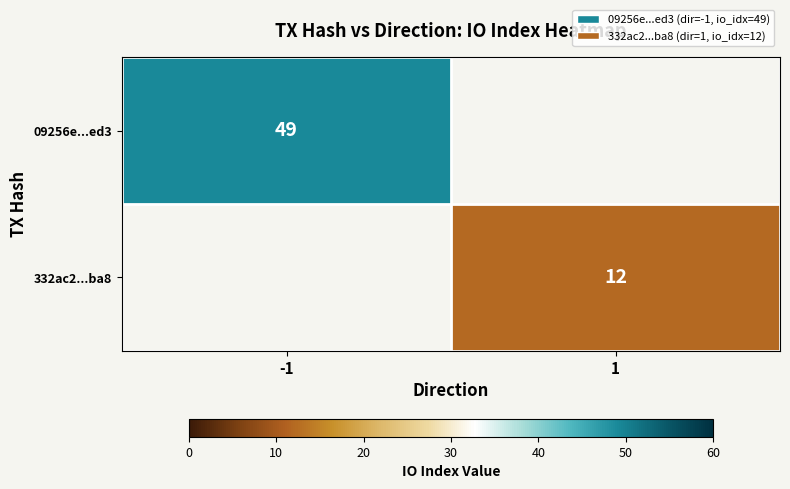

Is the value of 09256e...ed3 at -1 greater than the value of 332ac2...ba8 at 1?

Yes